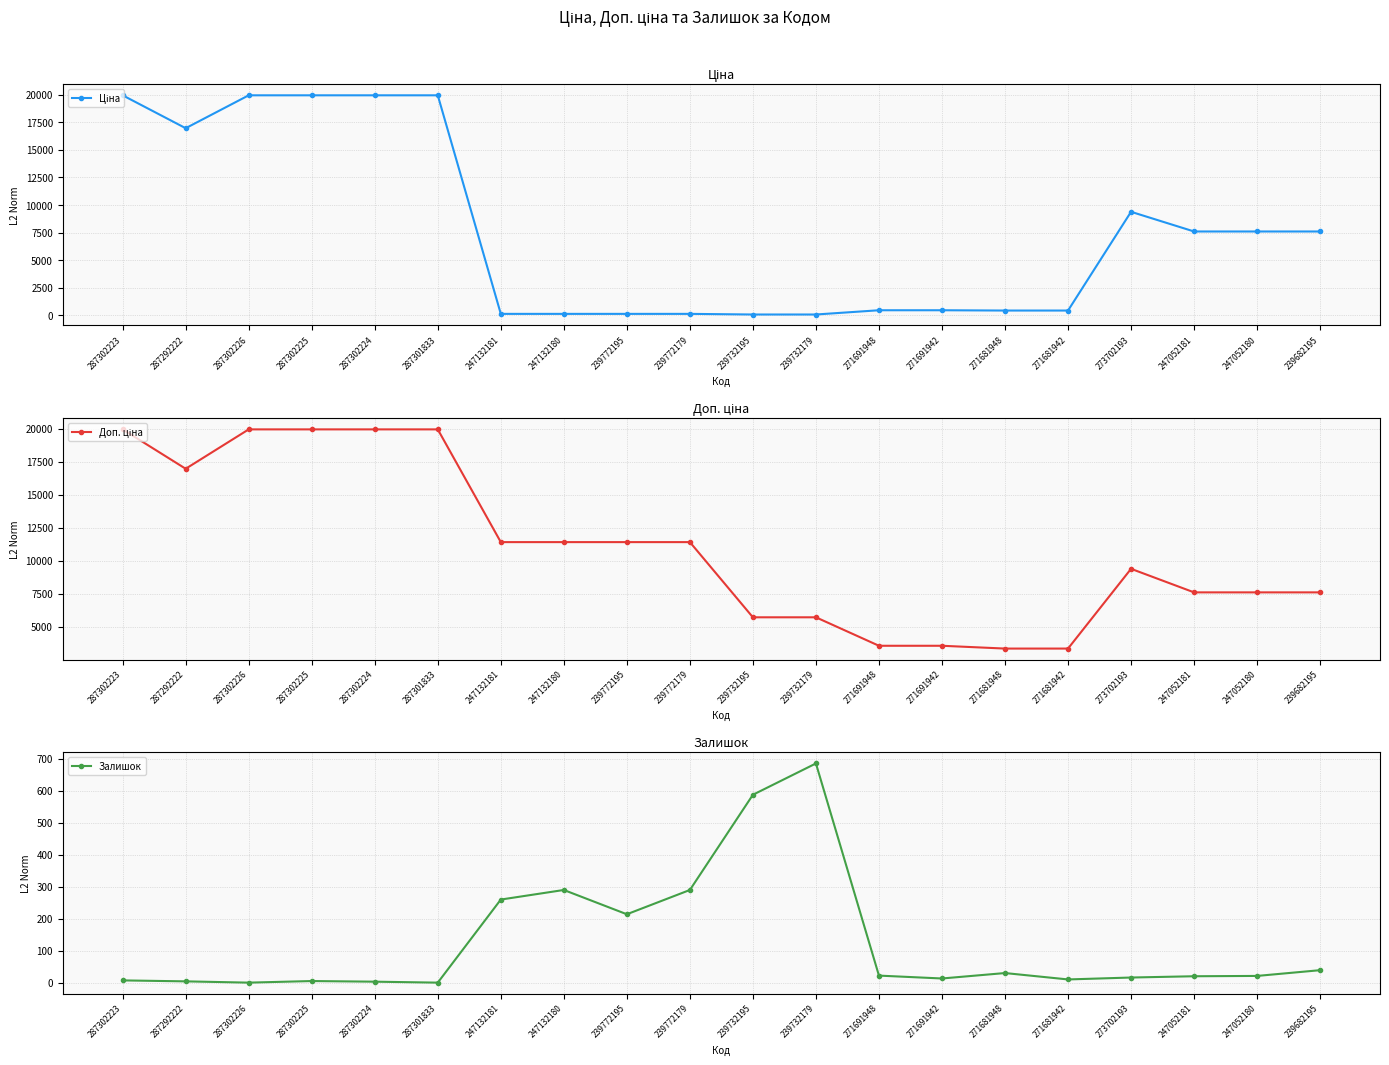

List the labels in order of Залишок value, smallest first.

287302226, 287301833, 287302224, 287292222, 287302225, 287302223, 271681942, 271691942, 273702193, 247052181, 247052180, 271691948, 271681948, 239682195, 239772195, 247132181, 247132180, 239772179, 239732195, 239732179